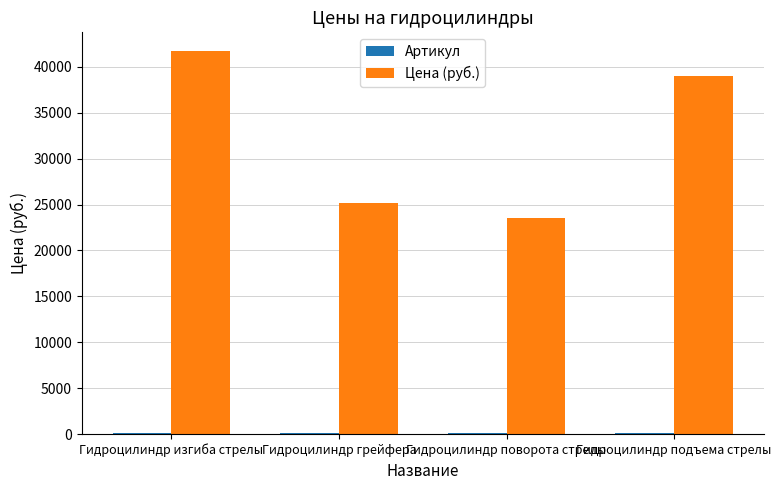

Is it true that Цена (руб.) equals 14655 at Гидроцилиндр грейфера?

False